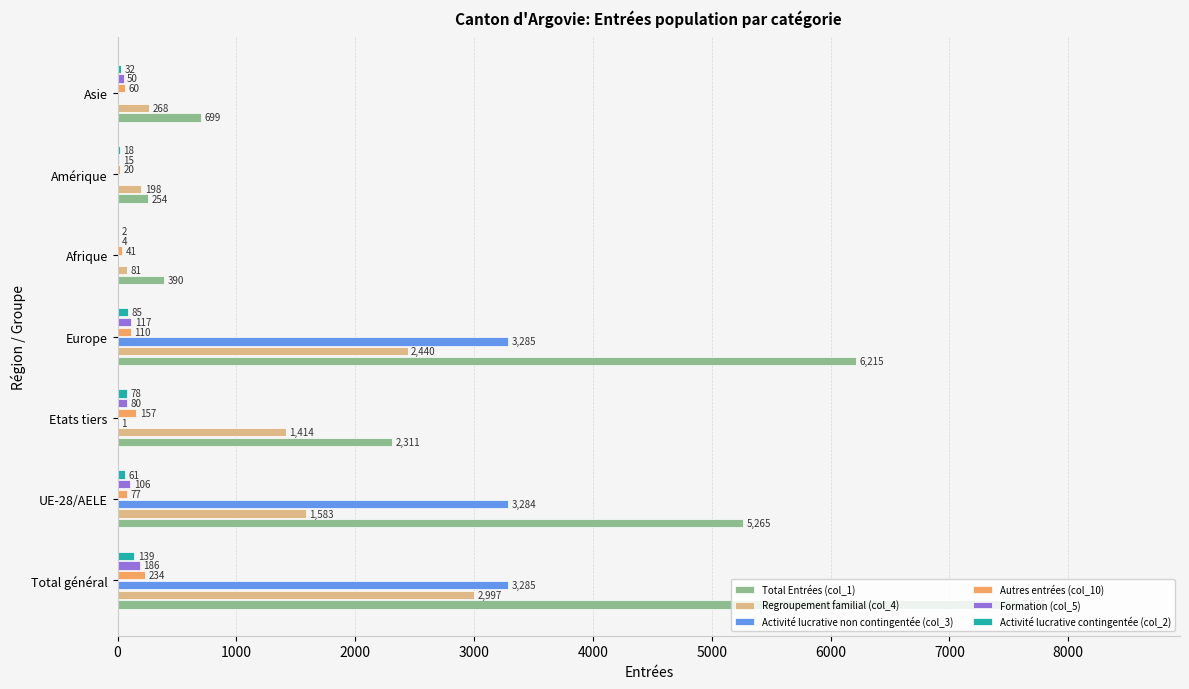

What is the maximum value shown in the chart?

7576